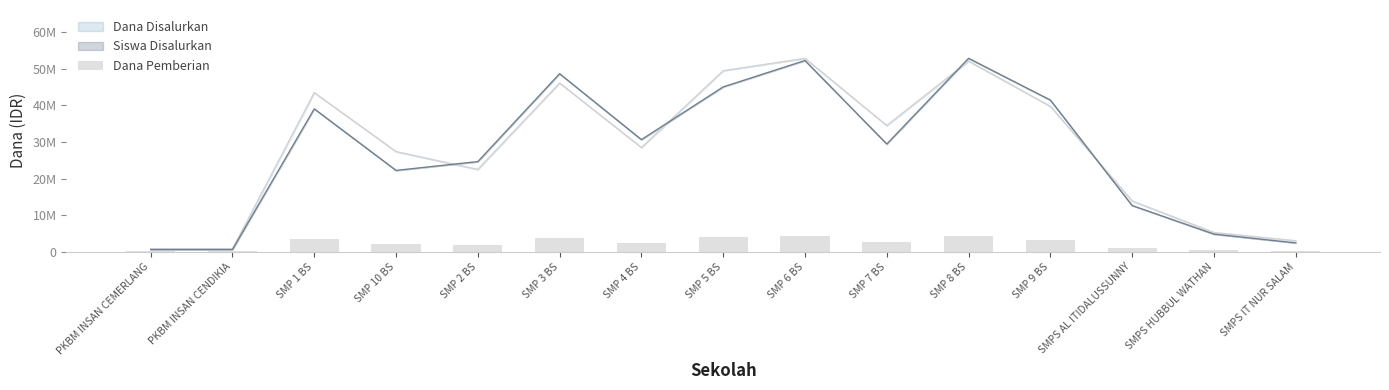

How many bars are there in total?

15